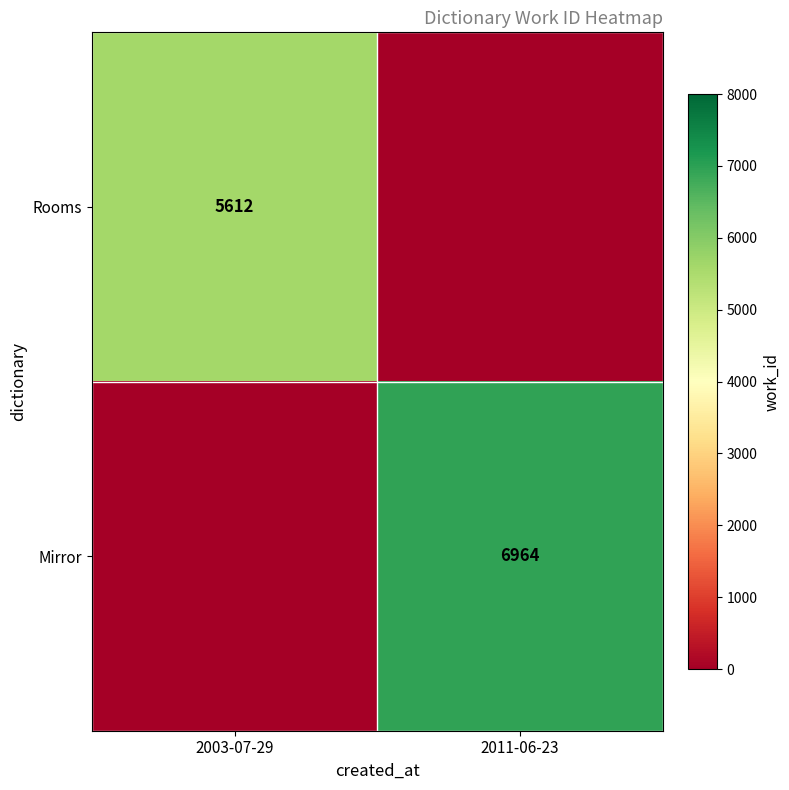

Between 2003-07-29 and 2011-06-23, which is larger?

2003-07-29